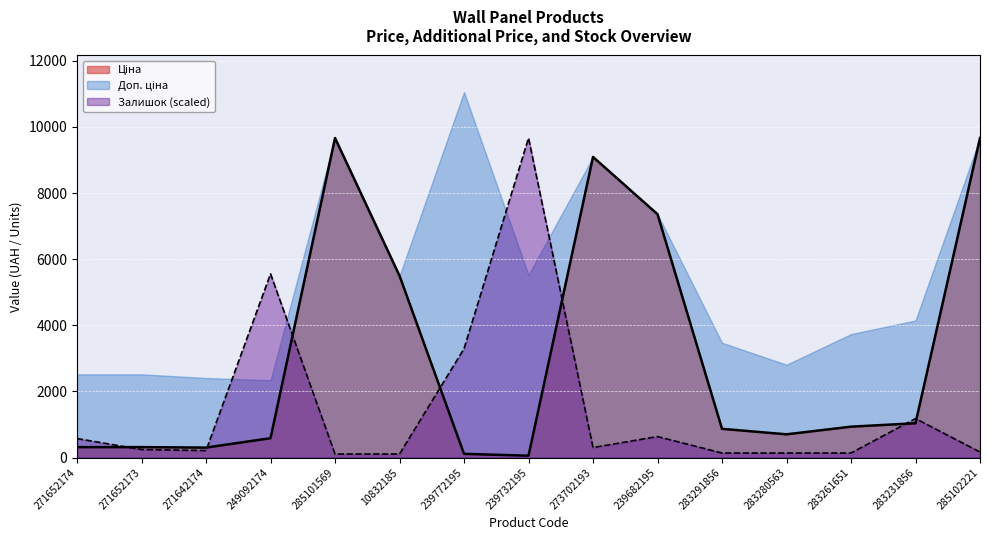

What is the total value across all series at 283231856?

6360.3